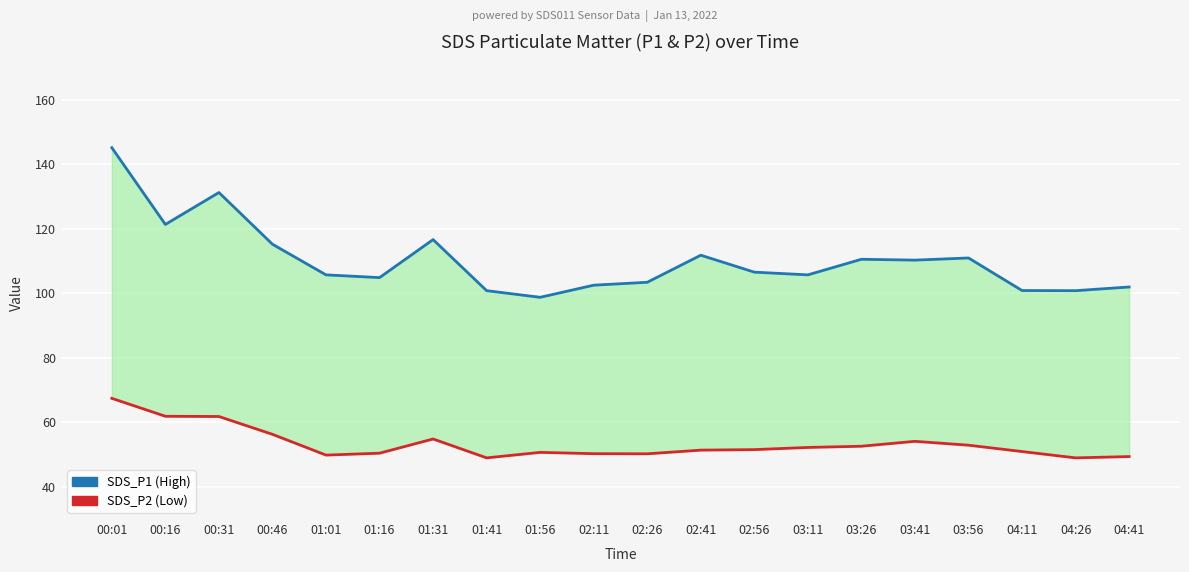

How many data points in SDS_P1 (High) are less than 106?

10